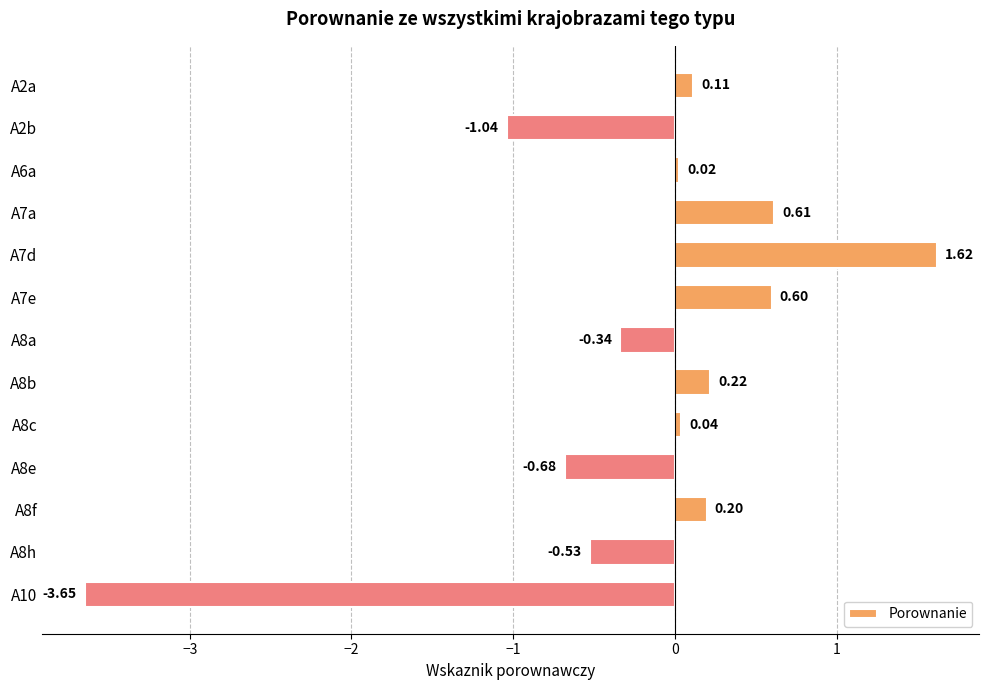

Between A8b and A7e, which is larger?

A7e